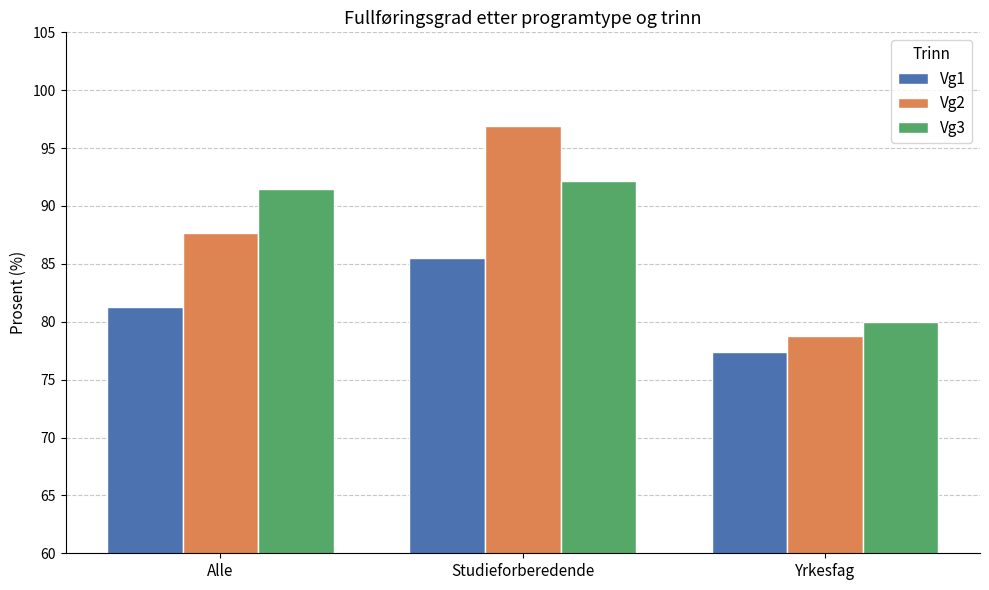

At how many categories does at least one series exceed 88?

2